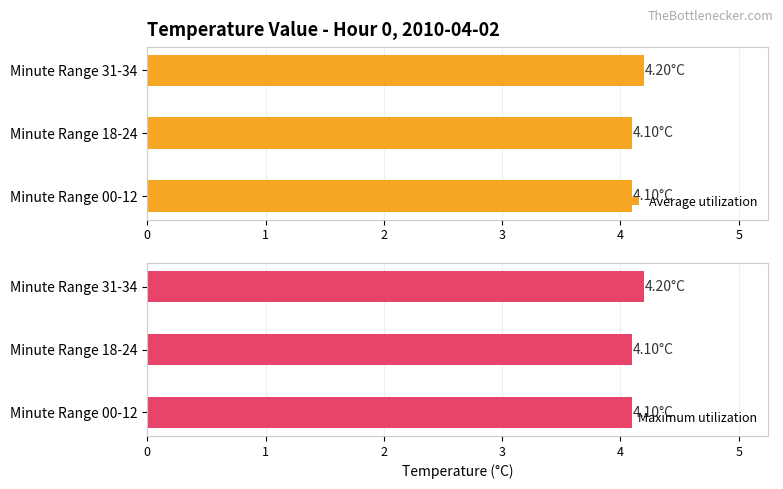

What is the average value of the Average utilization series?

4.1